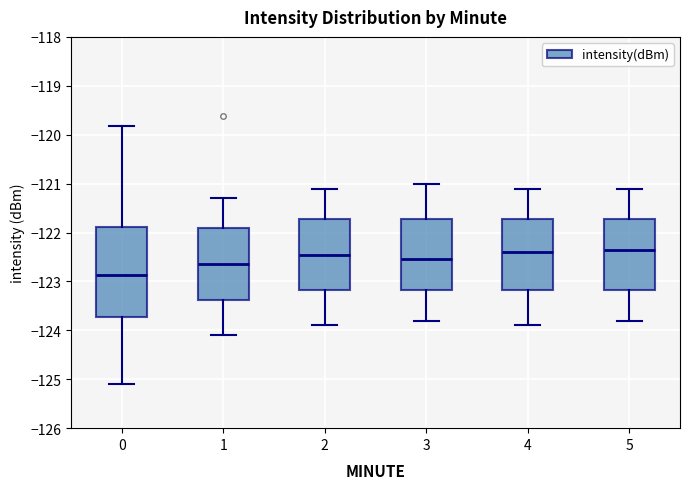

Reading left to right, read every box against the y-axis: the position of its median line, the range the box covers, and the ends of its whiskers. The values are not printed on the chart, so give them approximately, as read against the axis.

0: median -122.9, box -123.7 to -121.9, whiskers -125.1 to -119.8
1: median -122.6, box -123.4 to -121.9, whiskers -124.1 to -121.3
2: median -122.4, box -123.2 to -121.7, whiskers -123.9 to -121.1
3: median -122.5, box -123.2 to -121.7, whiskers -123.8 to -121.0
4: median -122.4, box -123.2 to -121.7, whiskers -123.9 to -121.1
5: median -122.3, box -123.2 to -121.7, whiskers -123.8 to -121.1